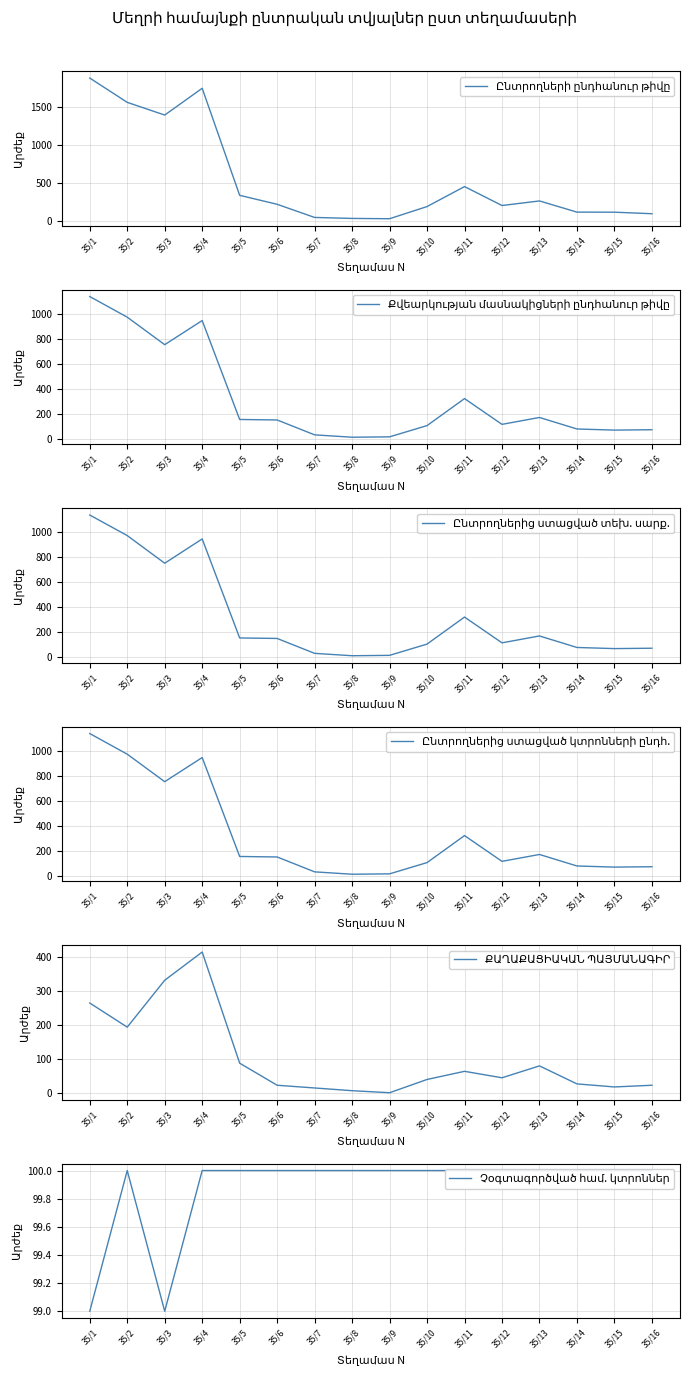

True or false: Ընտրողներից ստացված կտրոնների ընդհ. and Ընտրողների ընդհանուր թիվը cross at least once.

False